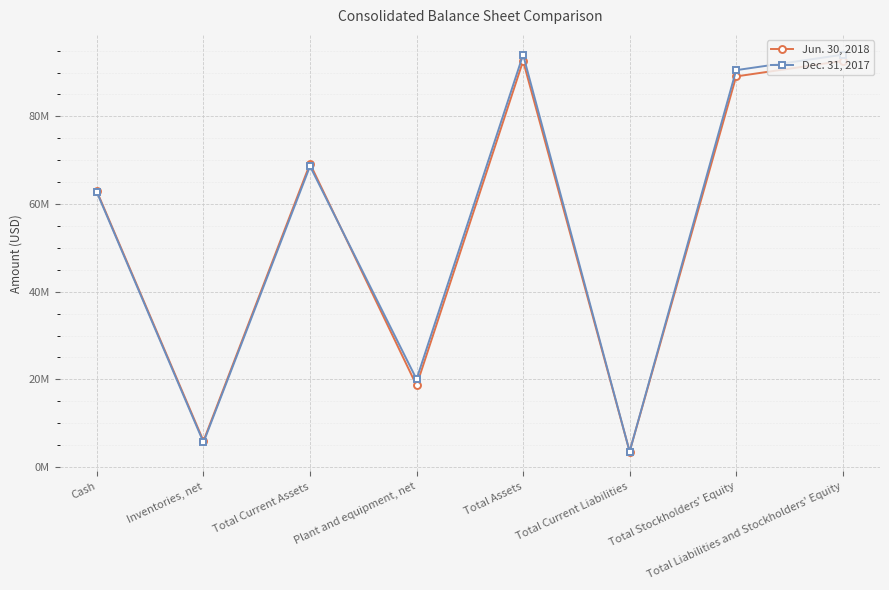

Which series ends up on top after the final intersection of Dec. 31, 2017 and Jun. 30, 2018?

Dec. 31, 2017